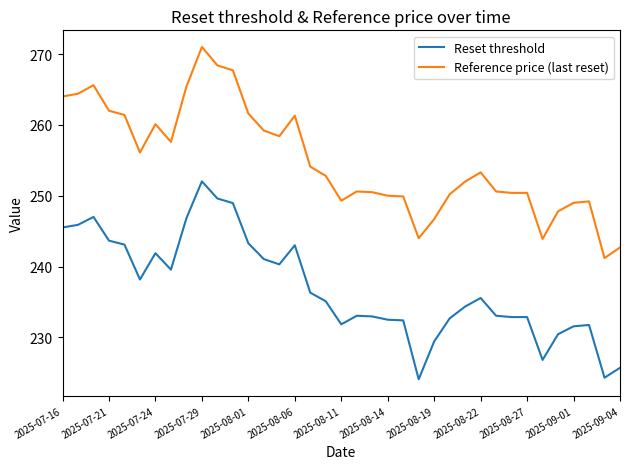

List the series in order of their overall mean, highest first.

Reference price (last reset), Reset threshold